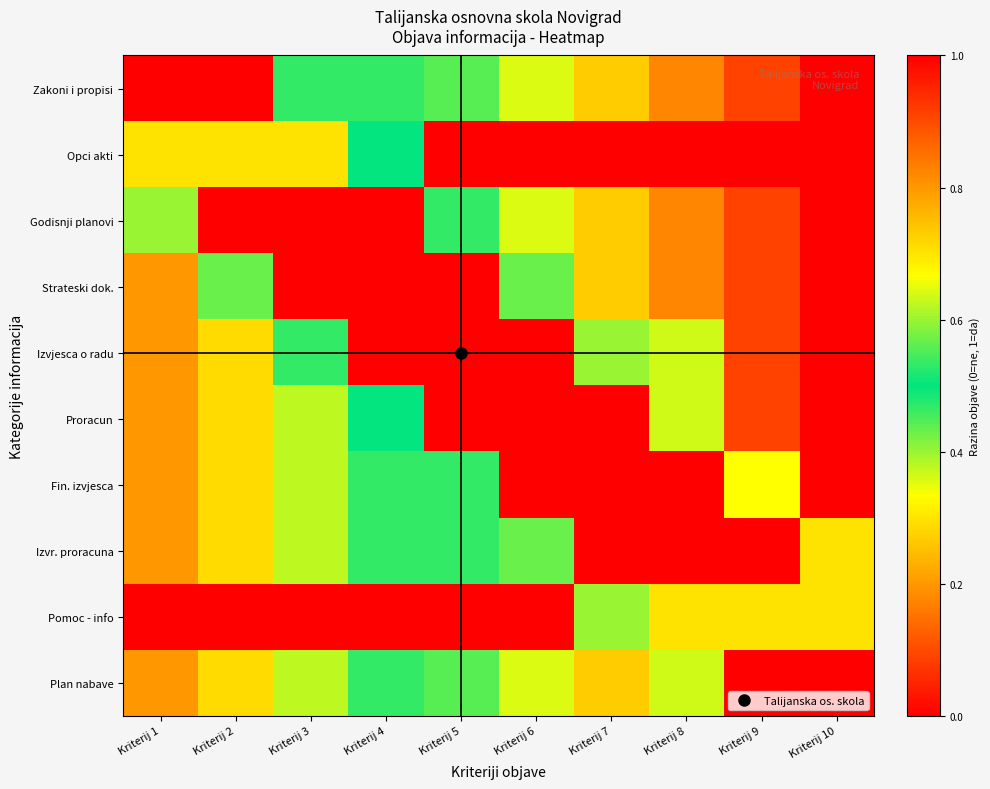

List the series in order of their peak value, lowest first.

Opci akti, Pomoc - info, Zakoni i propisi, Godisnji planovi, Strateski dok., Izvjesca o radu, Proracun, Fin. izvjesca, Izvr. proracuna, Plan nabave